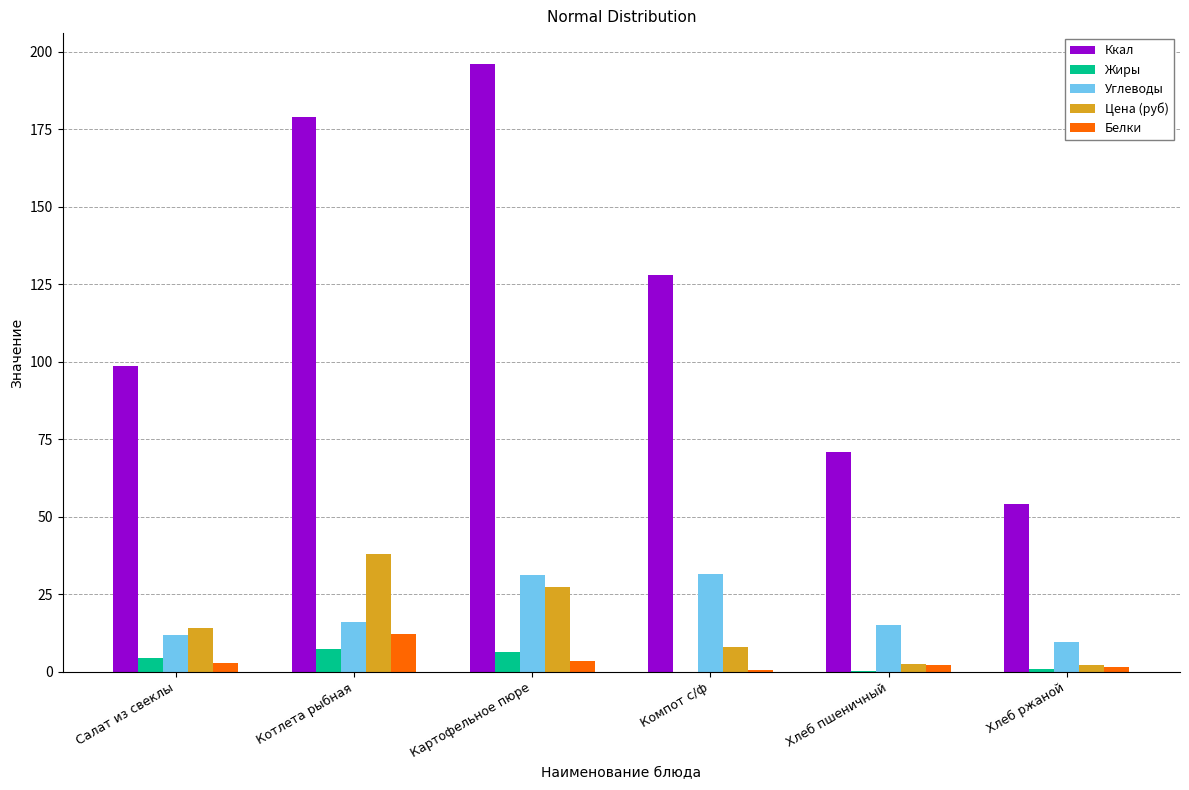

What is the sum of all Цена (руб) values?

91.9